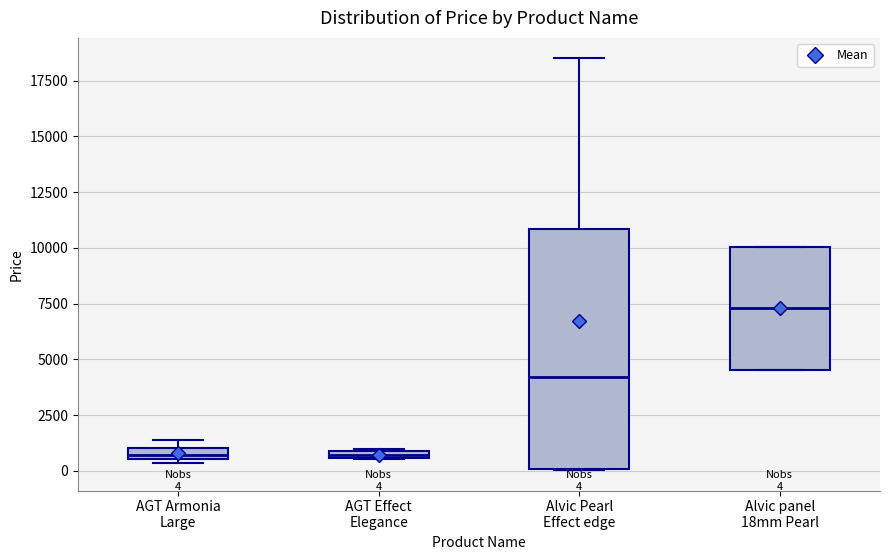

Which box's median line is the highest?

Alvic panel 18mm Pearl